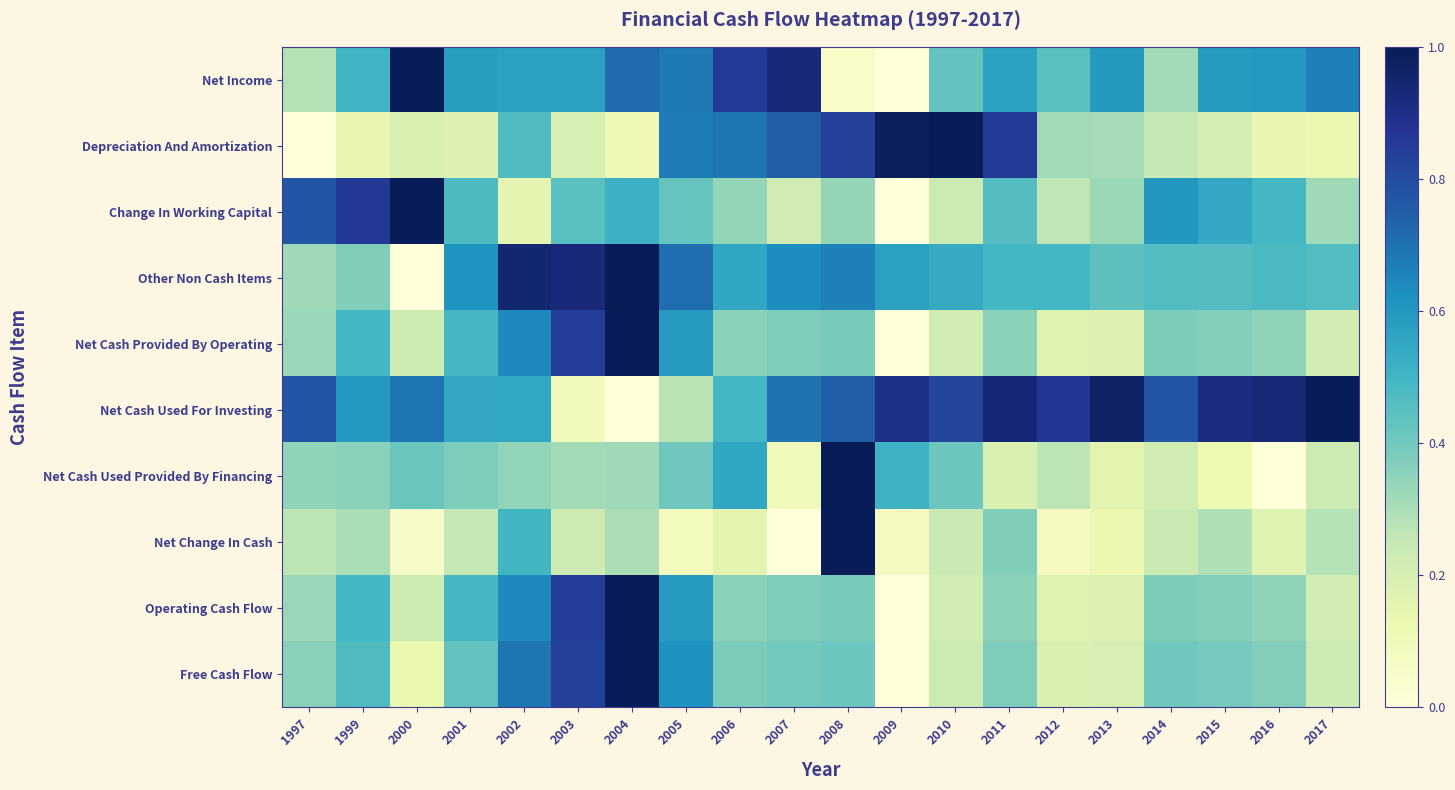

Which series changed the most between 2003 and 2005?

Depreciation And Amortization